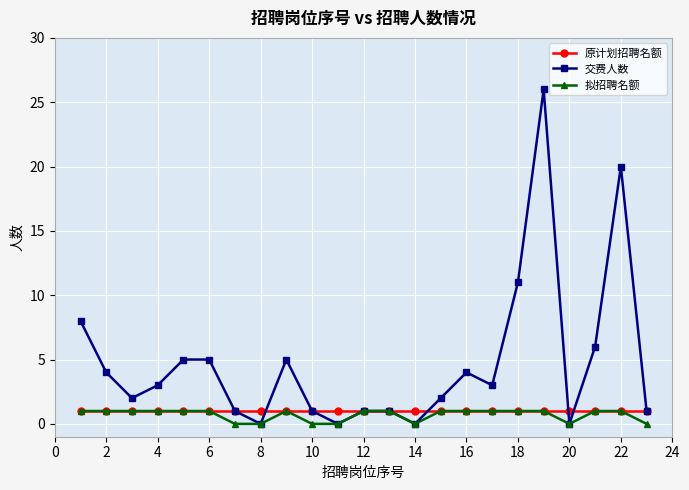

What is the value of the 原计划招聘名额 point at the 19th from the left?

1